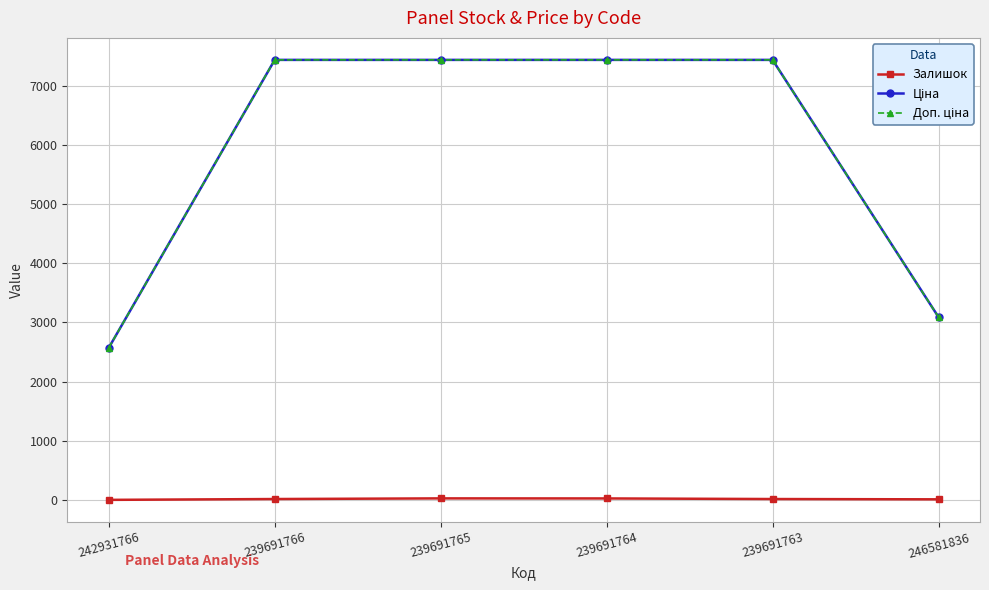

What is the label of the 2nd point from the left?

239691766